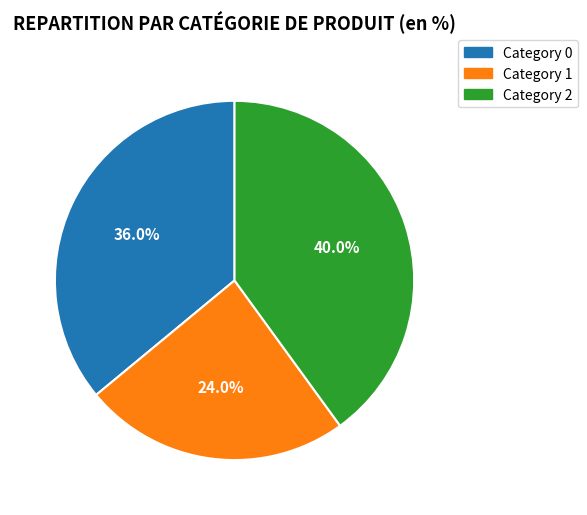

Is there any slice that represents more than half of the pie?

No